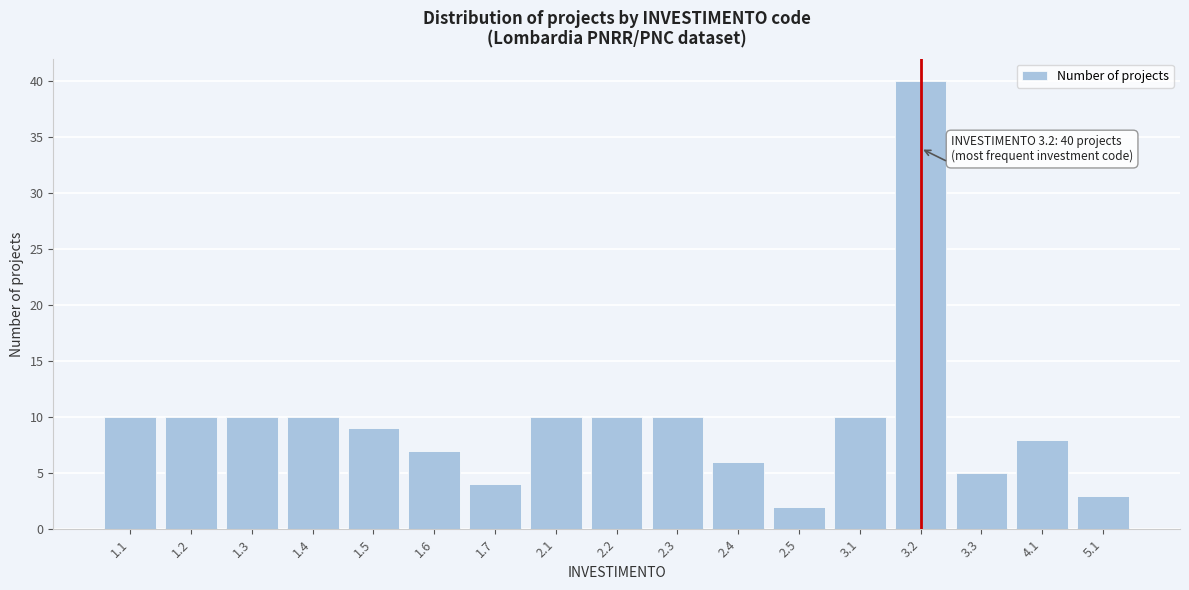

Reading left to right, extract all data points from this chart.

1.1=10	1.2=10	1.3=10	1.4=10	1.5=9	1.6=7	1.7=4	2.1=10	2.2=10	2.3=10	2.4=6	2.5=2	3.1=10	3.2=40	3.3=5	4.1=8	5.1=3